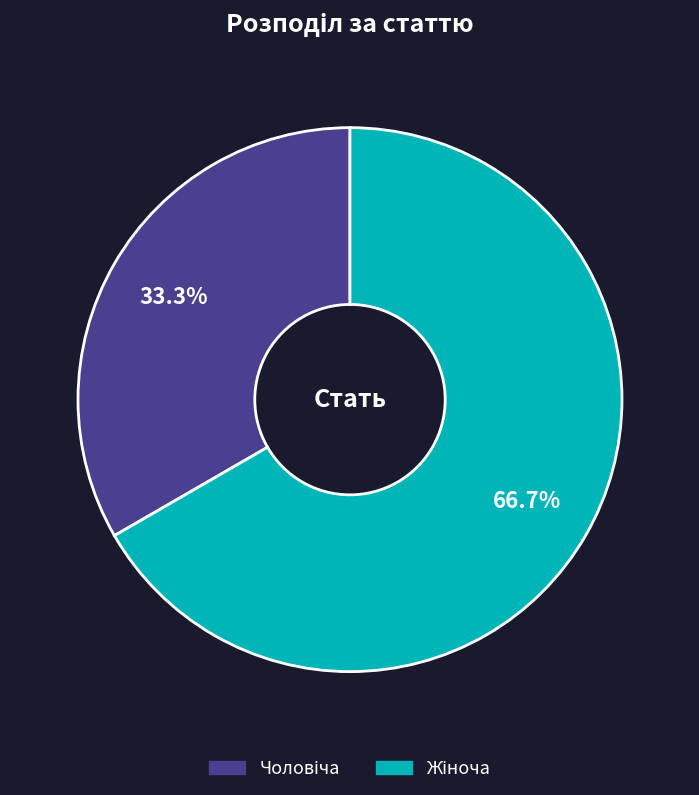

Is there any slice that represents more than half of the pie?

Yes